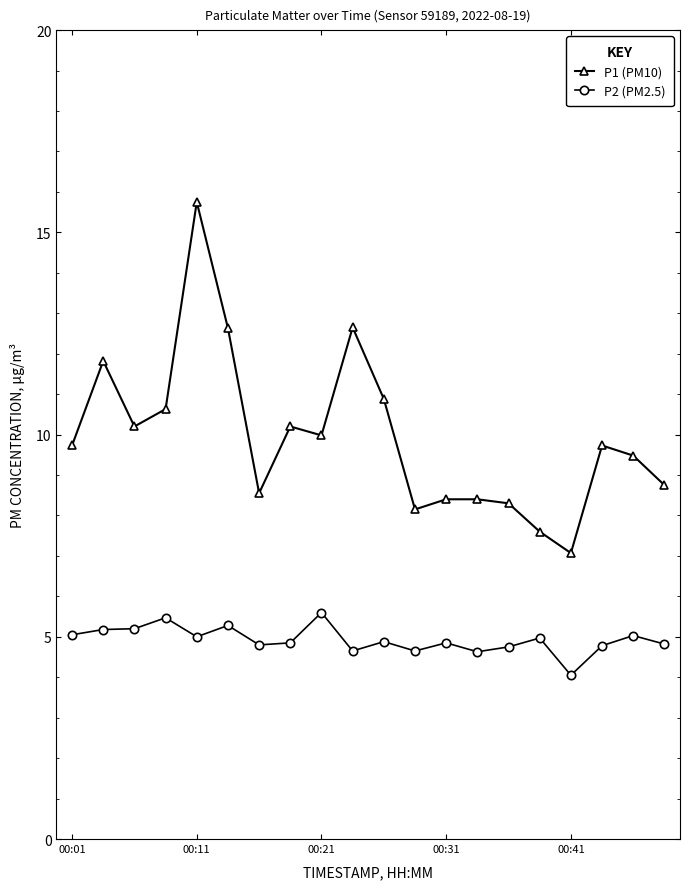

What is the average value of the P2 (PM2.5) series?

4.9